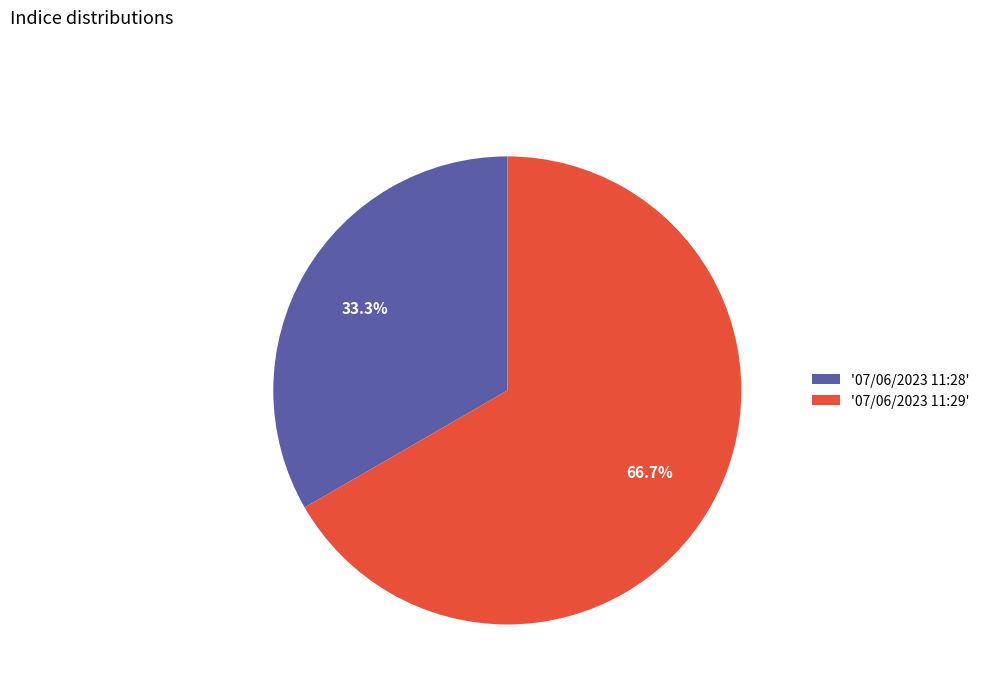

Rank the categories by value from highest to lowest.

'07/06/2023 11:29', '07/06/2023 11:28'